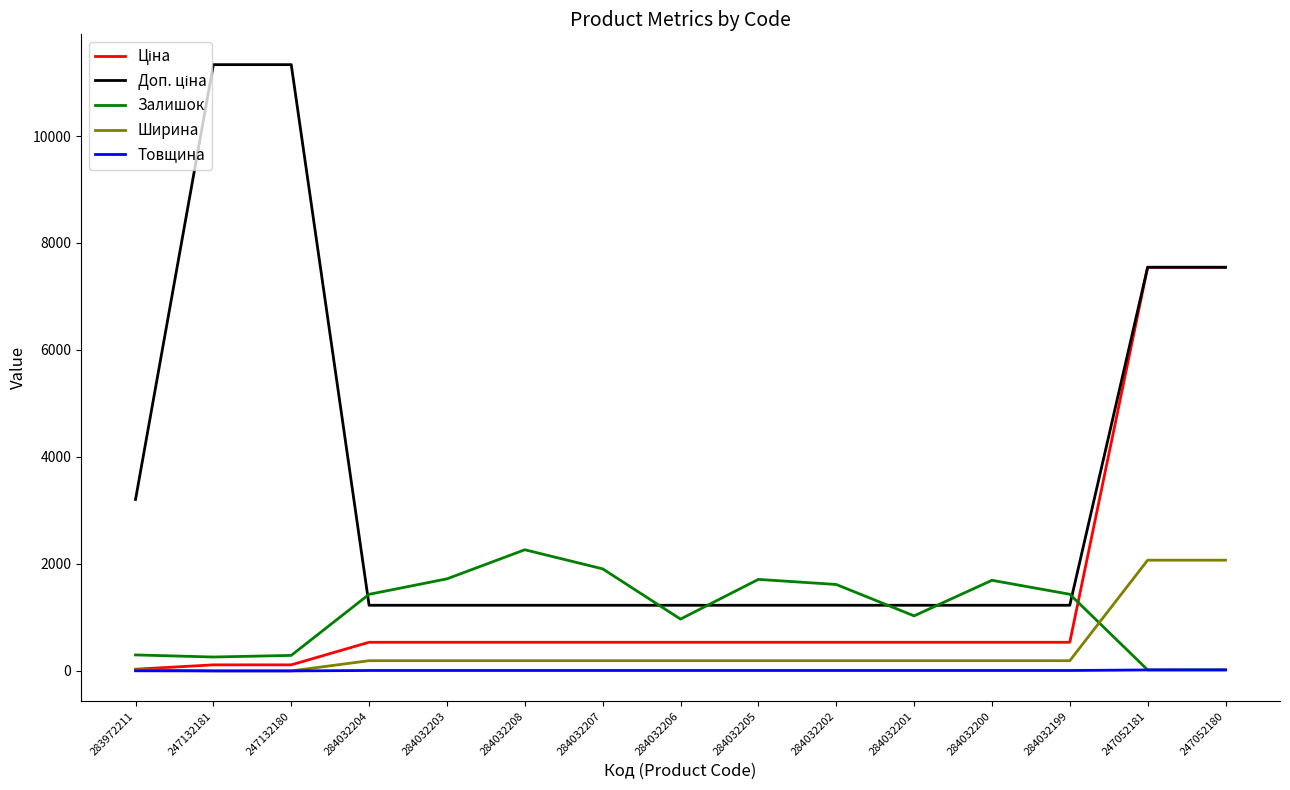

What is the sum of all Залишок values?

16667.0